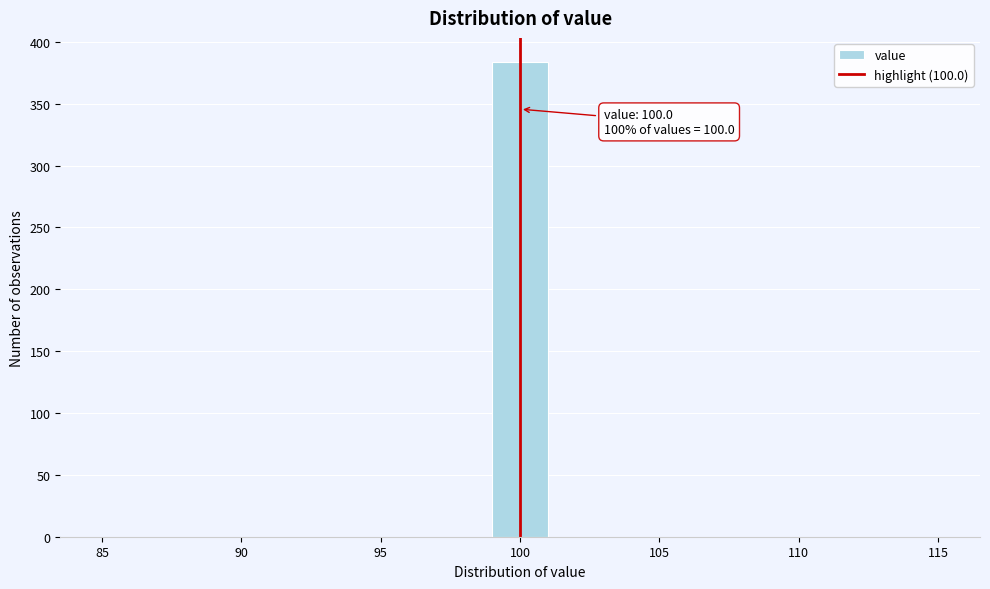

Which range on the x-axis has the tallest bar?

99 to 101